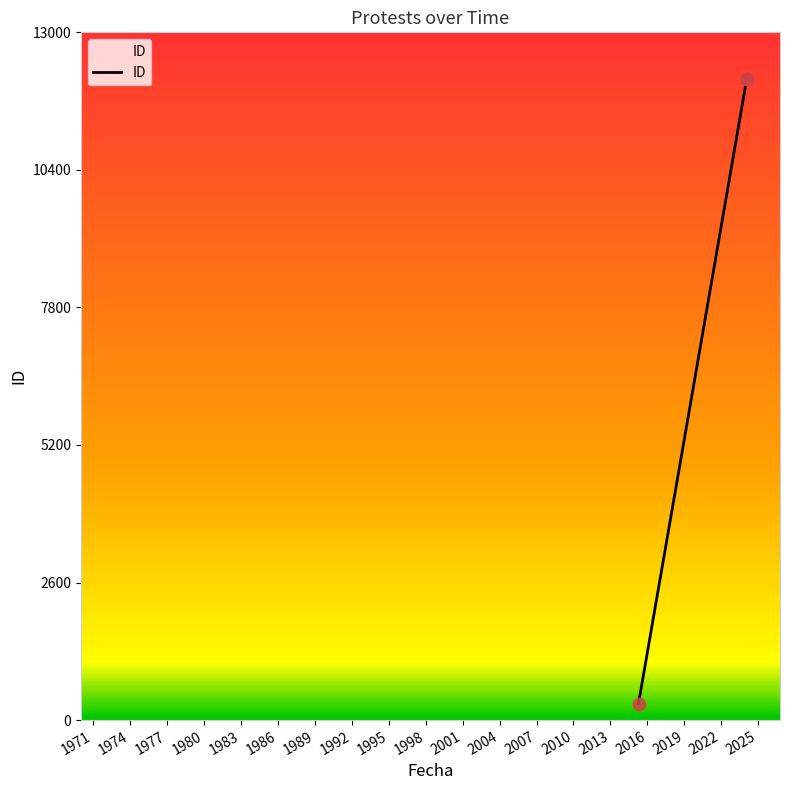

Between 2024-01-26 and 2015-04-14, which is larger?

2024-01-26